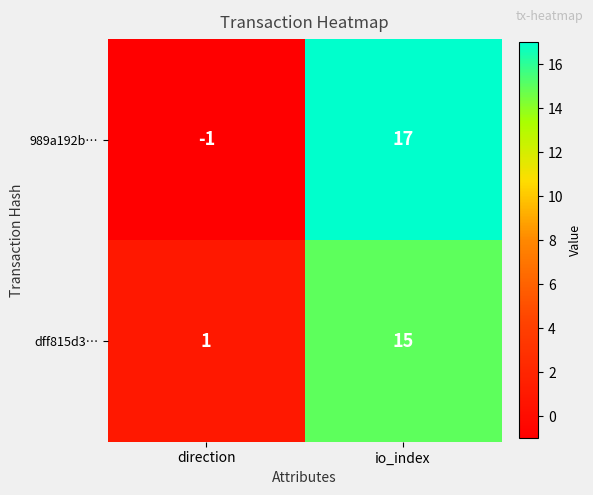

Is it true that dff815d3… equals 1 at direction?

True